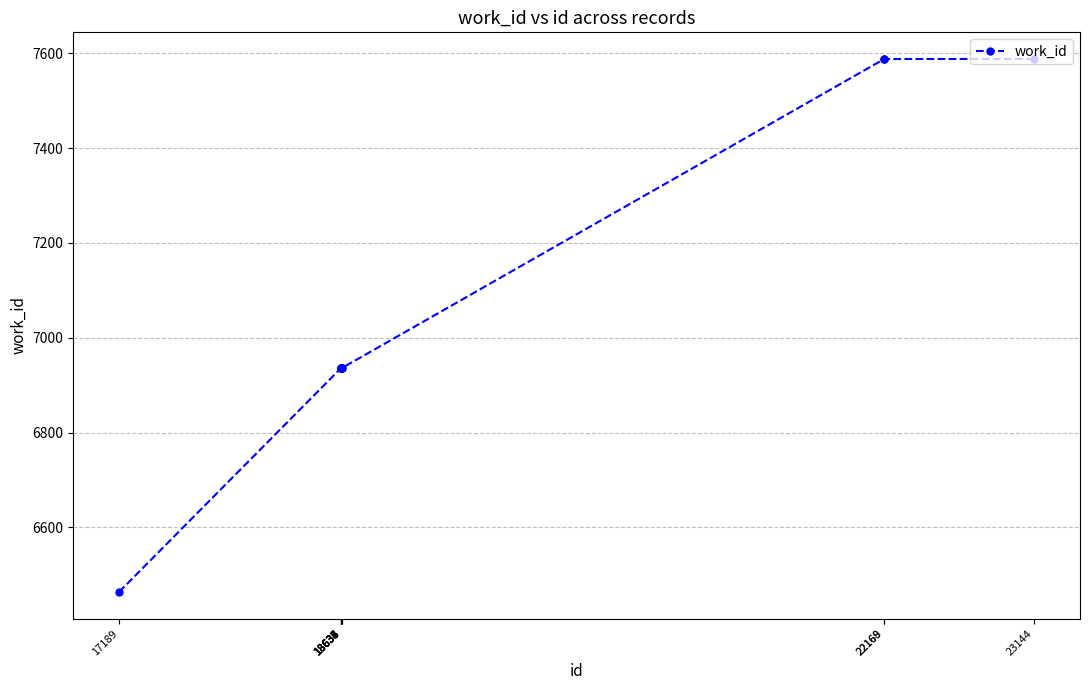

Count the values in the range 6936 to 7588.

9